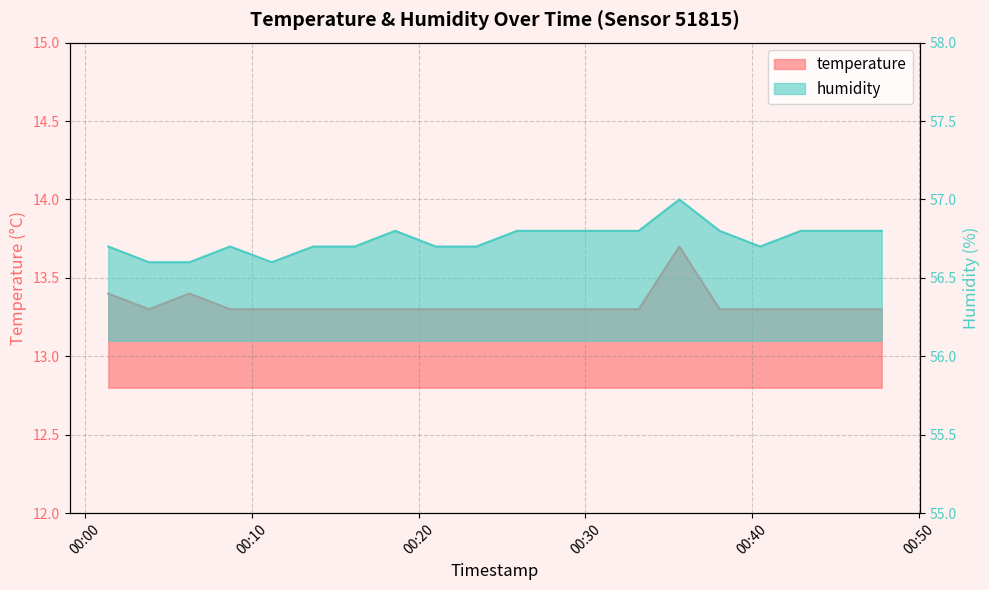

Between 2023-02-28T00:03:50 and 2023-02-28T00:40:29, which series saw the biggest shift?

humidity